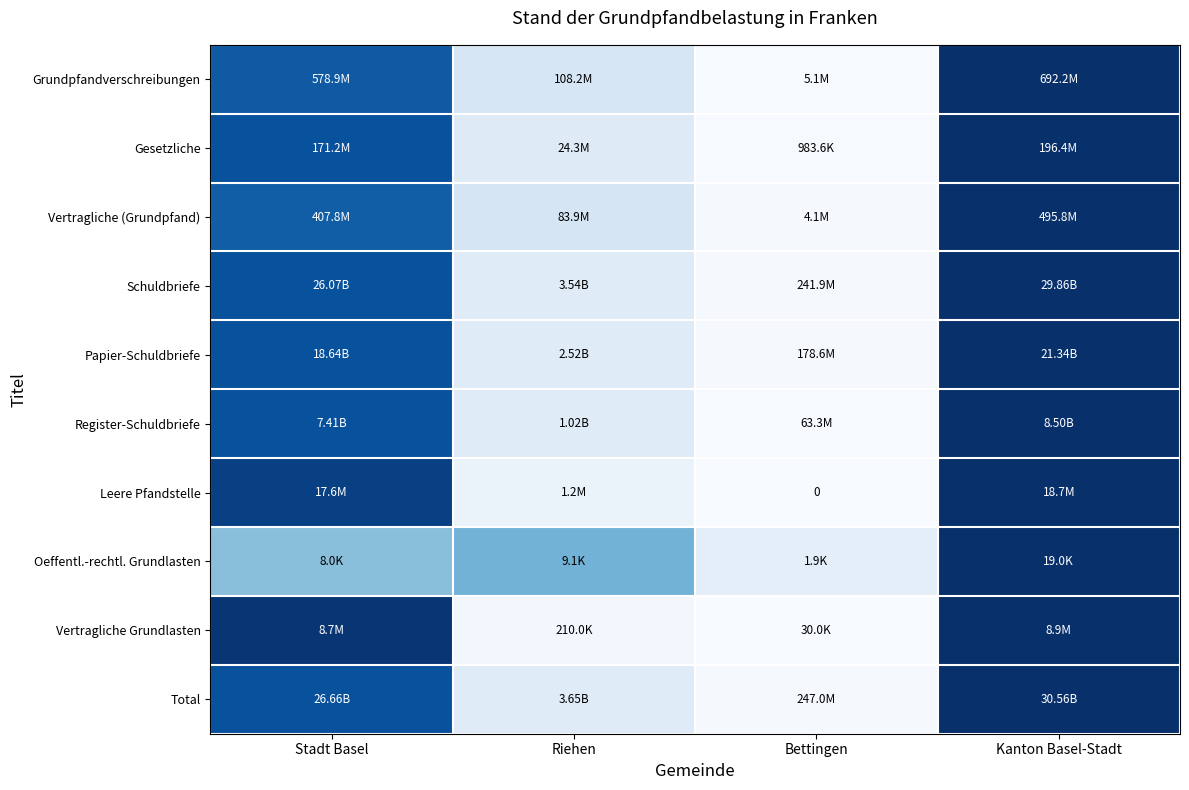

At how many categories does at least one series exceed 0?

4